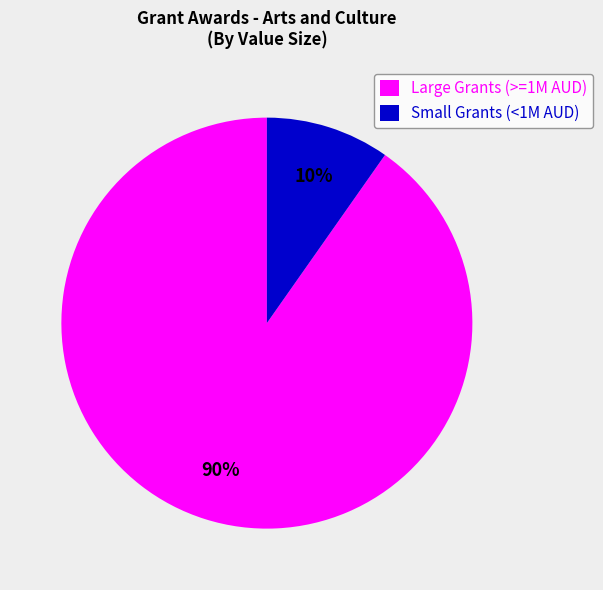

To the nearest percent, what is the average slice percentage?

50%